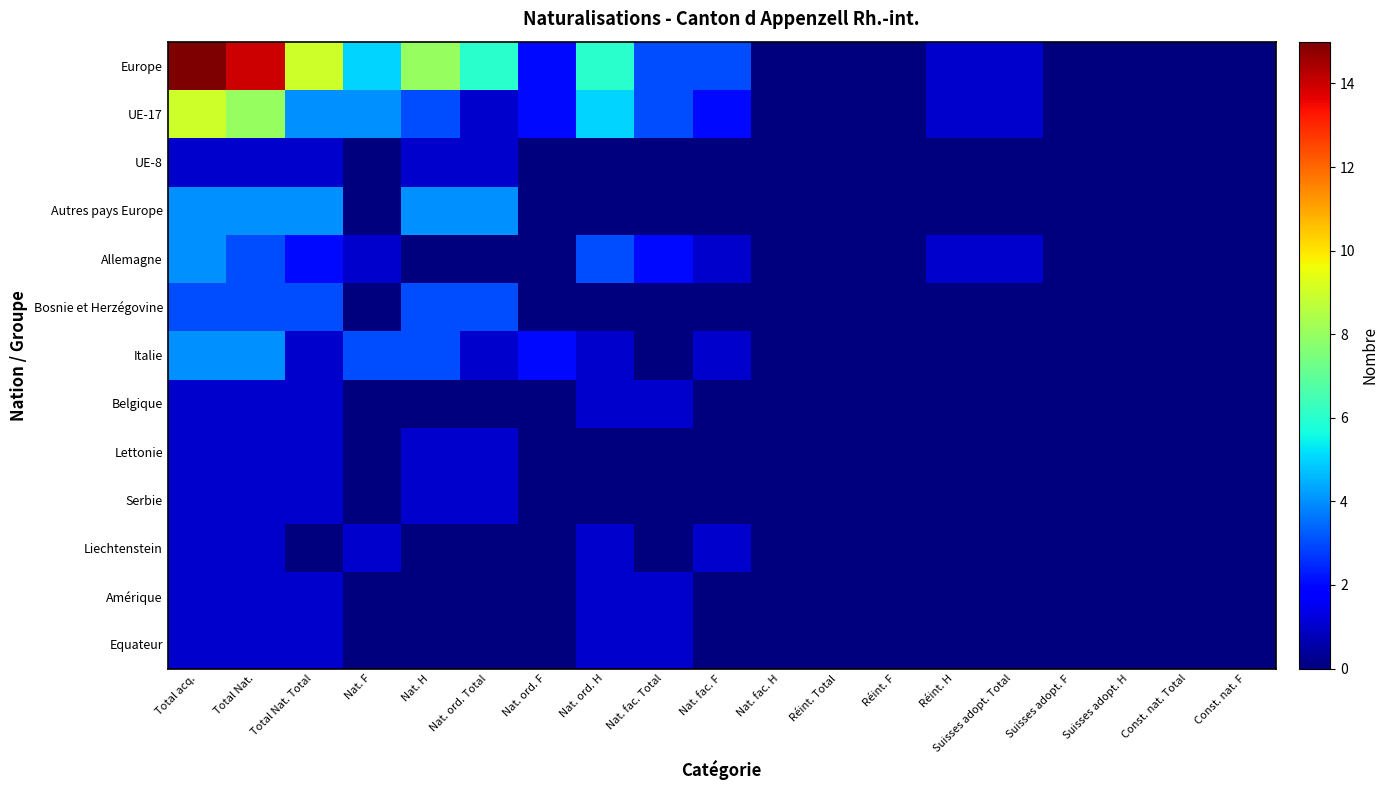

Which has a higher value, Nat. ord. H or Total acq.?

Total acq.